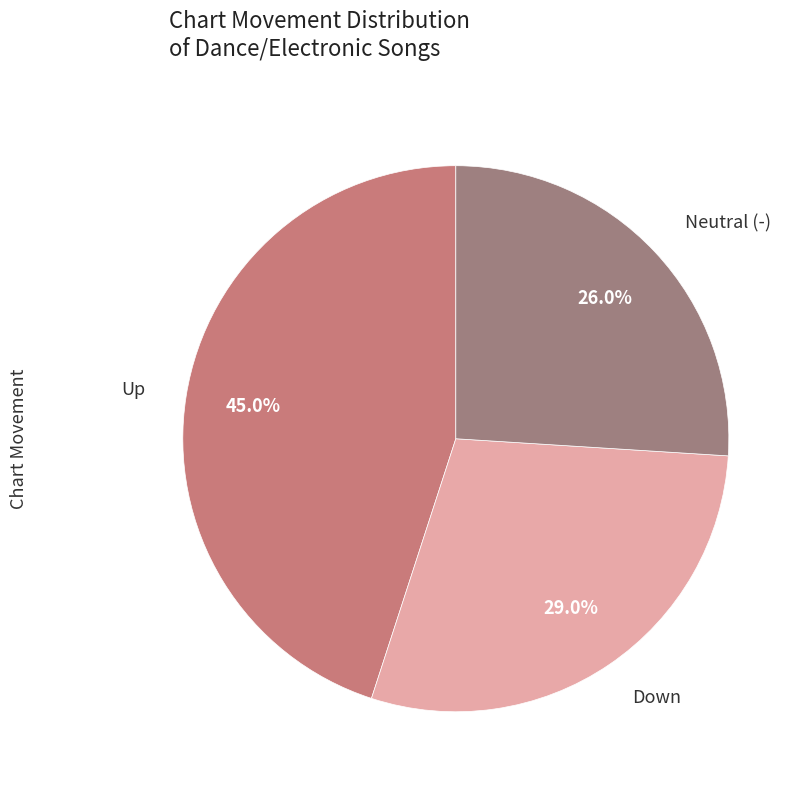

Is there a majority slice in this chart?

No